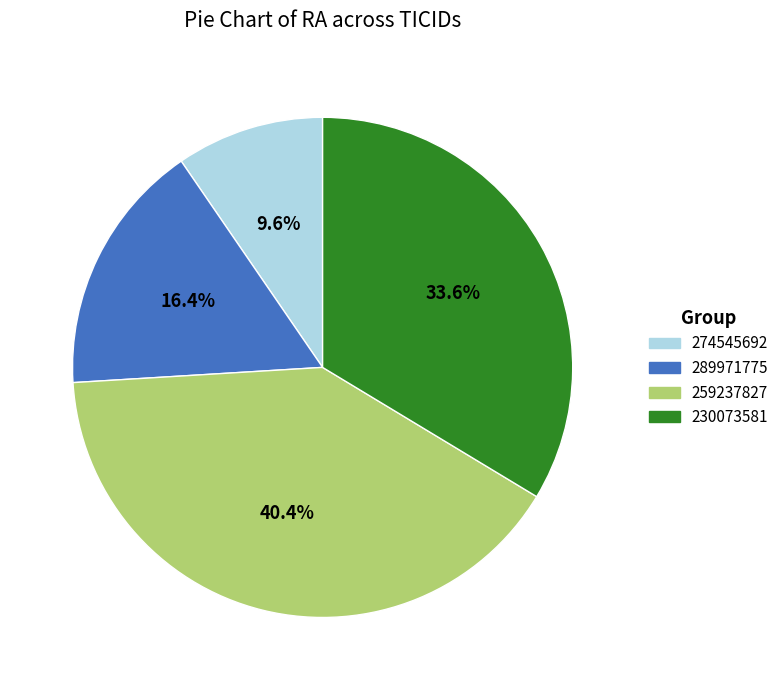

True or false: 289971775 accounts for 22% of the total.

False